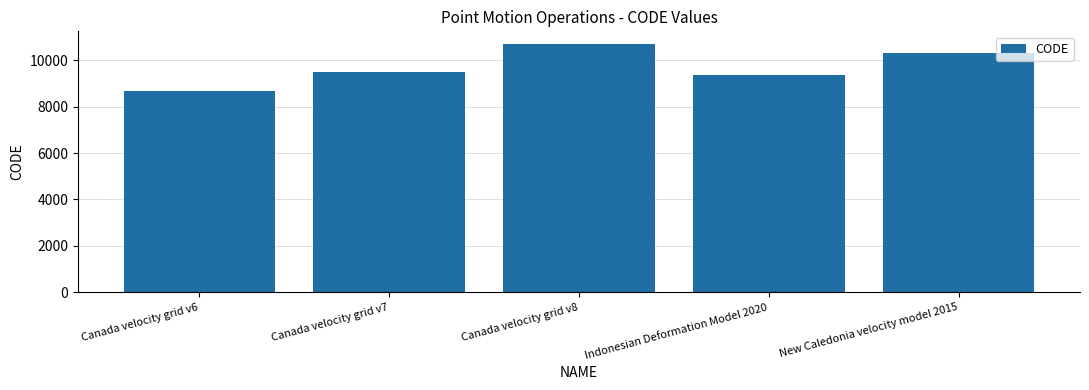

What is the label of the 2nd bar from the right?

Indonesian Deformation Model 2020